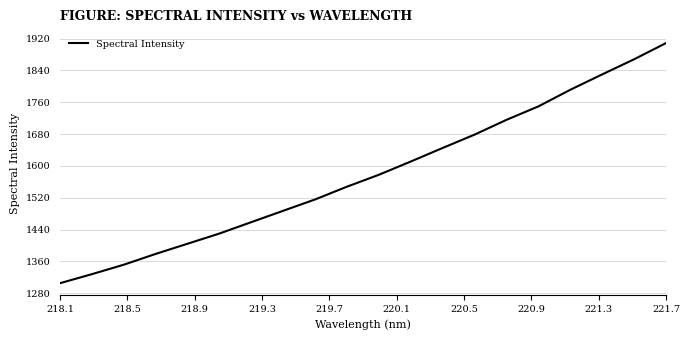

What is the minimum value shown in the chart?

1305.2